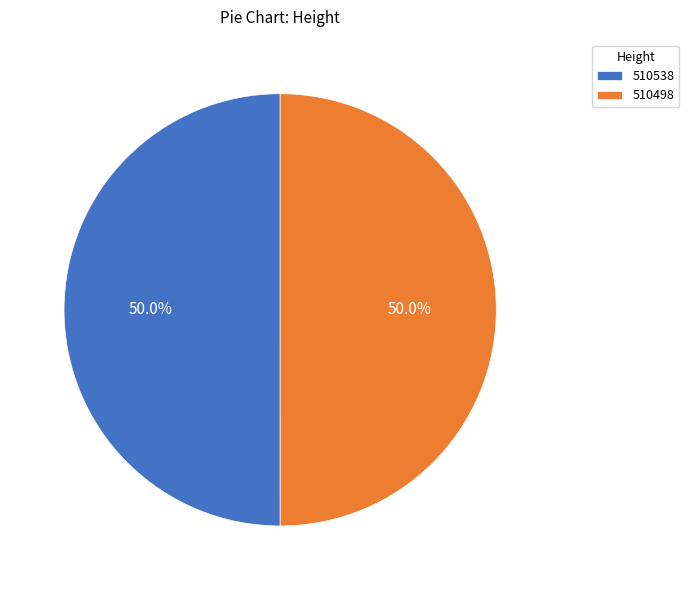

What is the ratio of the value at 510538 to the value at 510498?

1.0